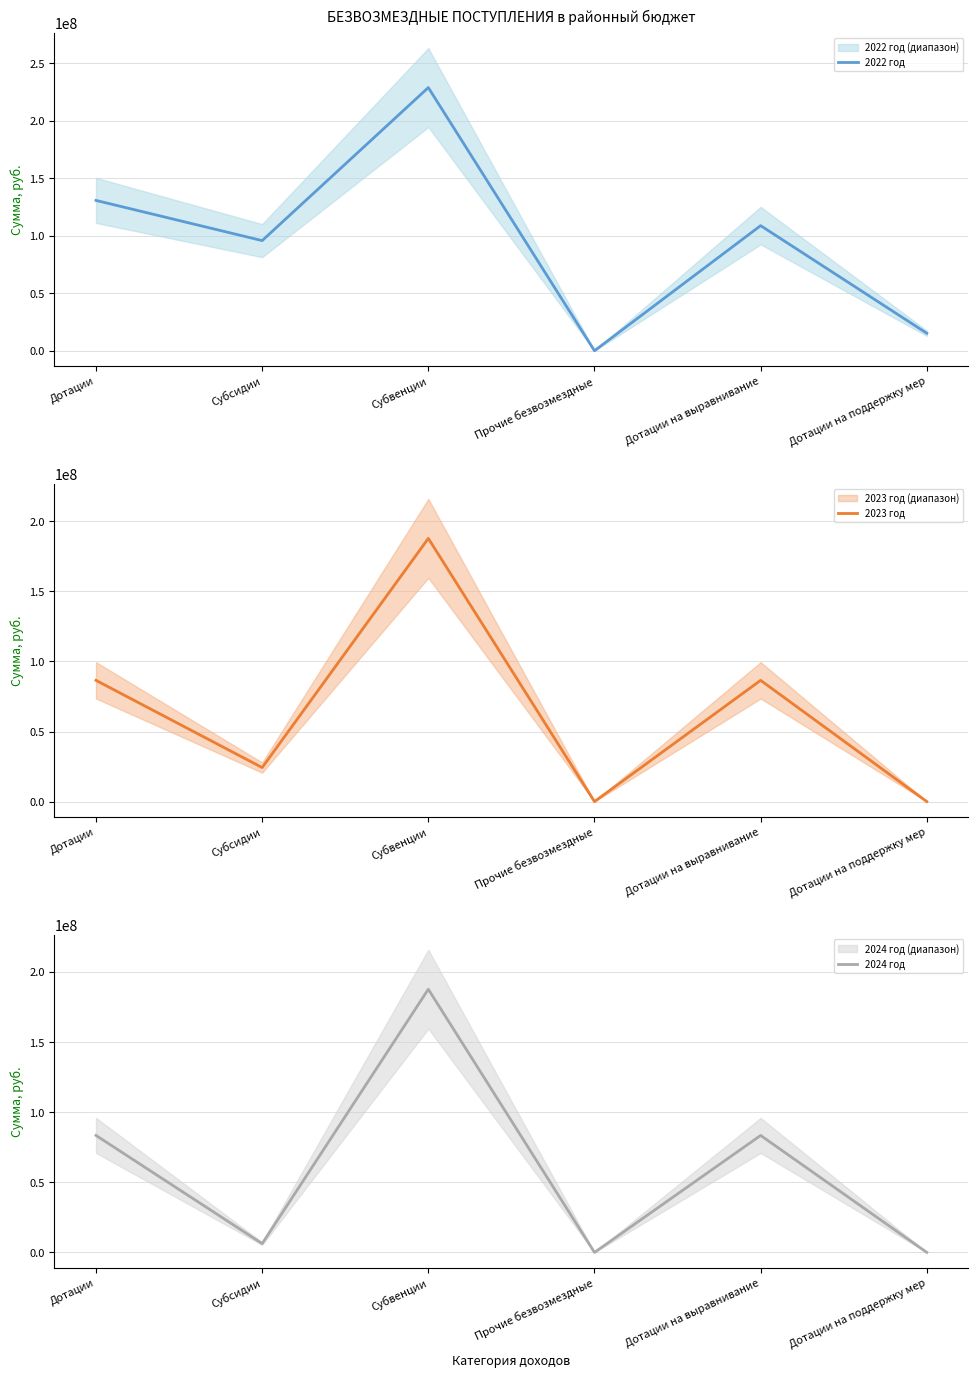

True or false: 2022 год and 2024 год cross at least once.

False